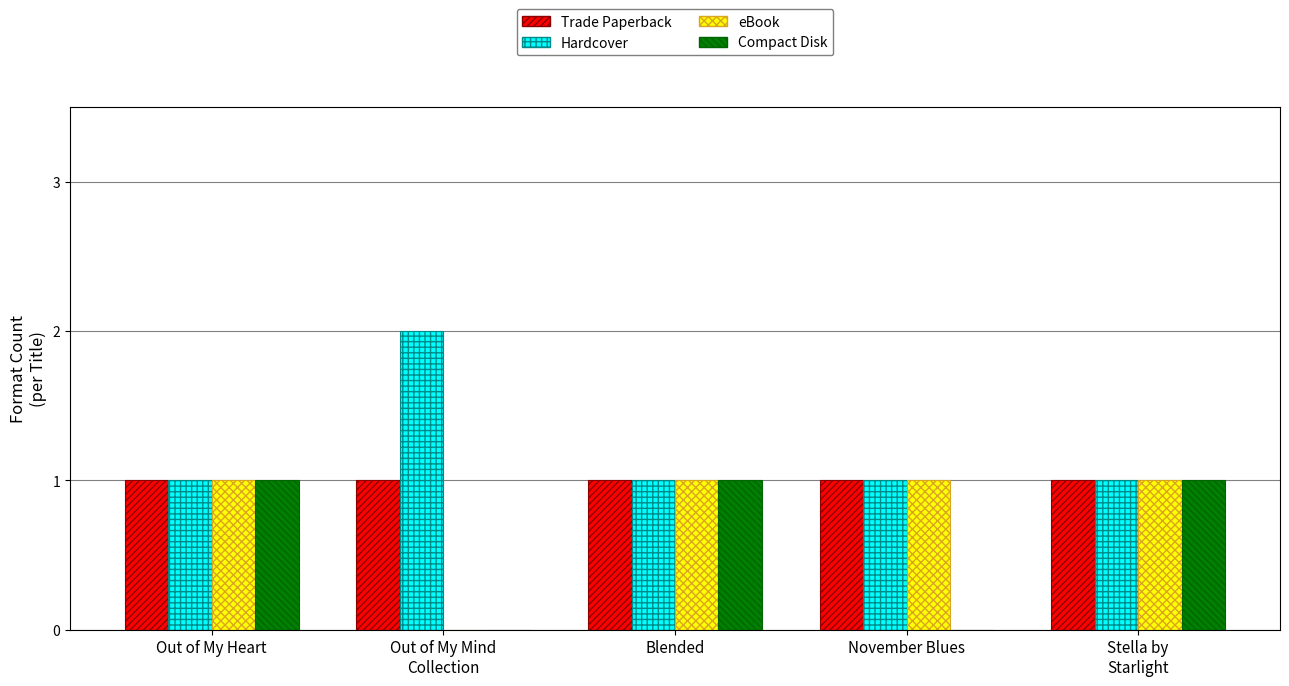

Is the value of eBook at Out of My Heart greater than the value of Compact Disk at November Blues?

Yes